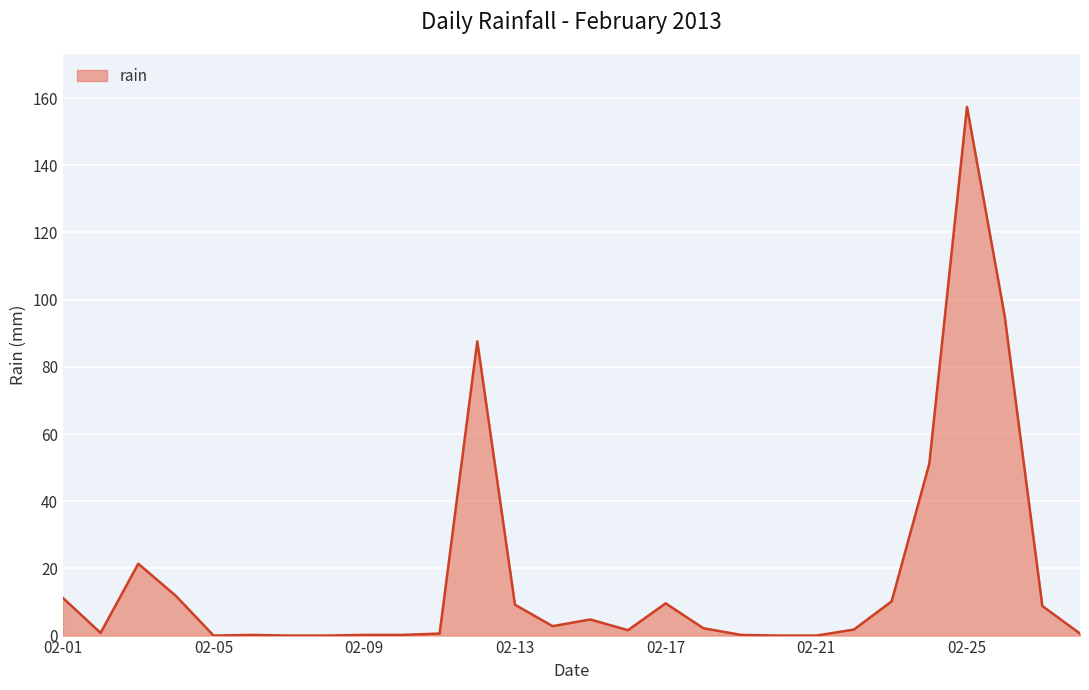

What is the difference between the maximum and minimum values?

157.4